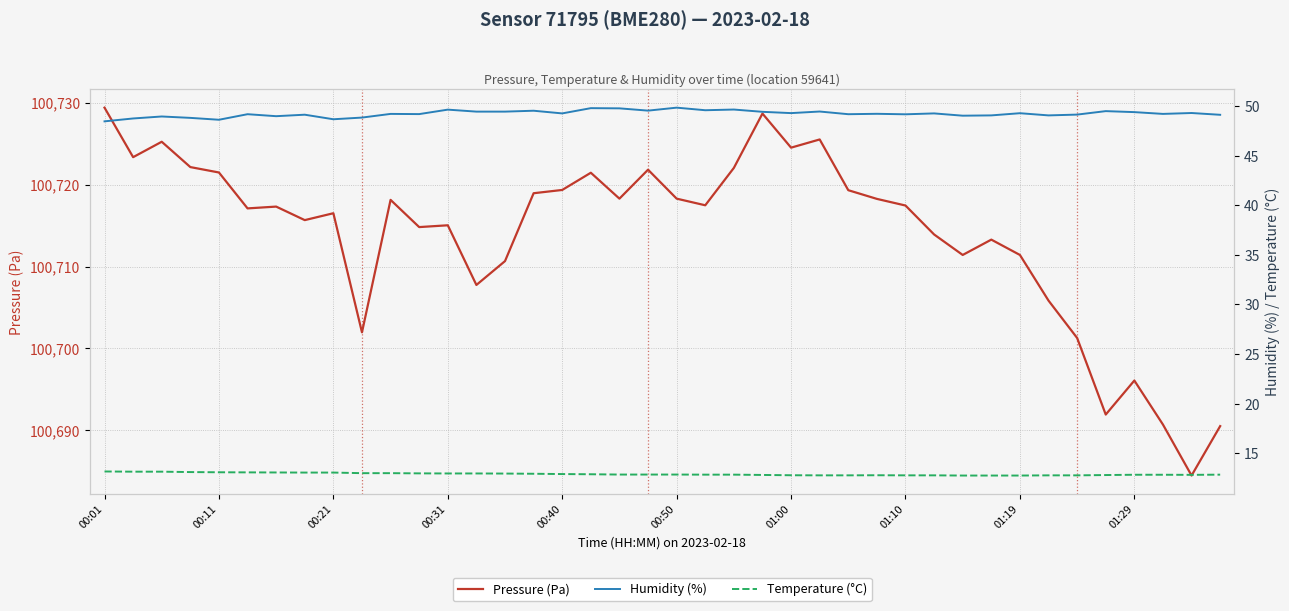

Reading left to right, extract all data points from this chart.

Pressure (Pa): 100729.4	100723.3	100725.2	100722.1	100721.5	100717.1	100717.3	100715.7	100716.5	100702.0	100718.1	100714.8	100715.0	100707.8	100710.7	100718.9	100719.3	100721.4	100718.3	100721.8	100718.3	100717.5	100722.0	100728.7	100724.5	100725.5	100719.3	100718.2	100717.4	100713.9	100711.4	100713.3	100711.4	100705.8	100701.3	100691.9	100696.1	100690.7	100684.5	100690.5
Humidity (%): 48.5	48.8	49.0	48.8	48.6	49.2	49.0	49.1	48.7	48.8	49.2	49.2	49.6	49.4	49.4	49.5	49.3	49.8	49.8	49.5	49.8	49.6	49.6	49.4	49.3	49.5	49.2	49.2	49.2	49.3	49.0	49.1	49.3	49.1	49.1	49.5	49.4	49.2	49.3	49.1
Temperature (°C): 13.2	13.2	13.2	13.1	13.1	13.1	13.1	13.1	13.1	13.0	13.0	13.0	13.0	13.0	13.0	12.9	12.9	12.9	12.9	12.9	12.9	12.8	12.8	12.8	12.8	12.8	12.8	12.8	12.8	12.8	12.8	12.8	12.8	12.8	12.8	12.8	12.8	12.8	12.8	12.8